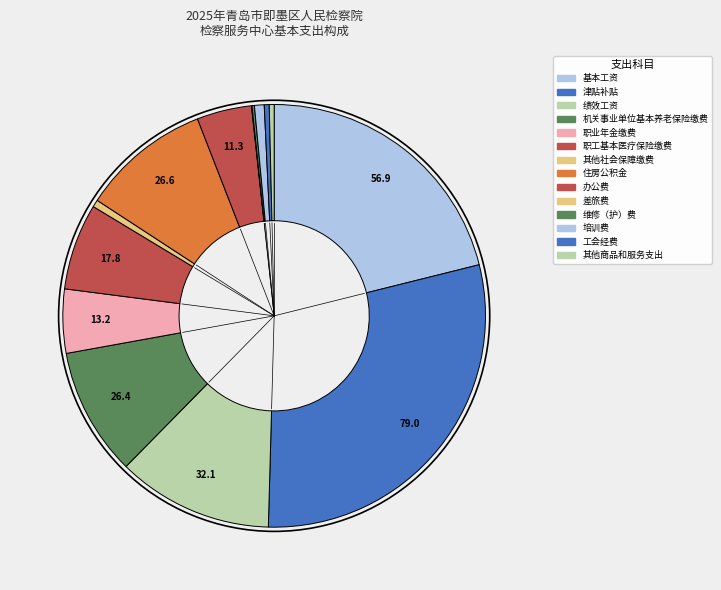

To the nearest percent, what is the average slice percentage?

7%